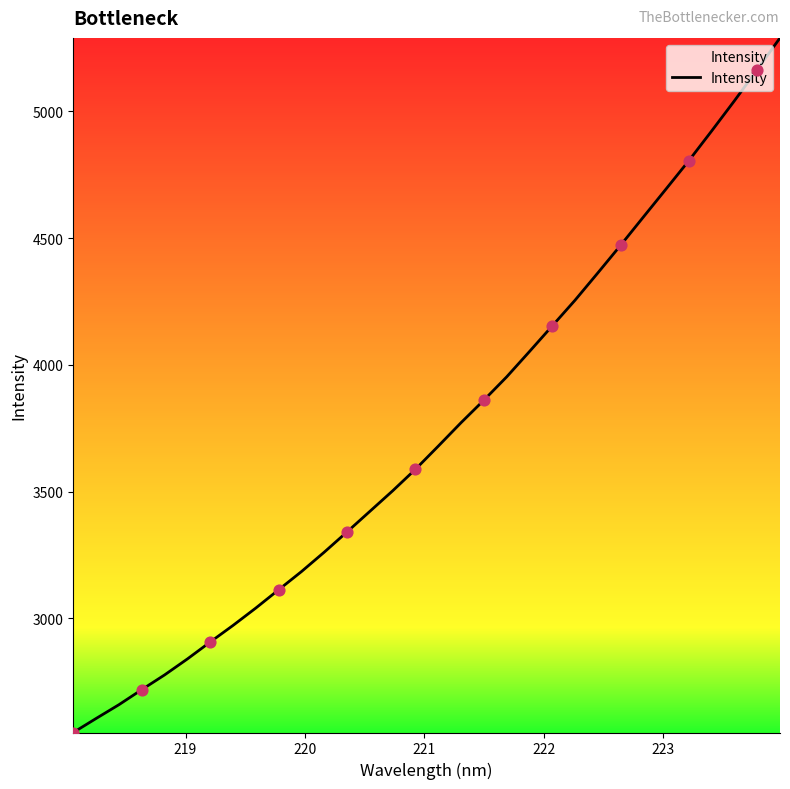

What is the minimum value shown in the chart?

2549.1